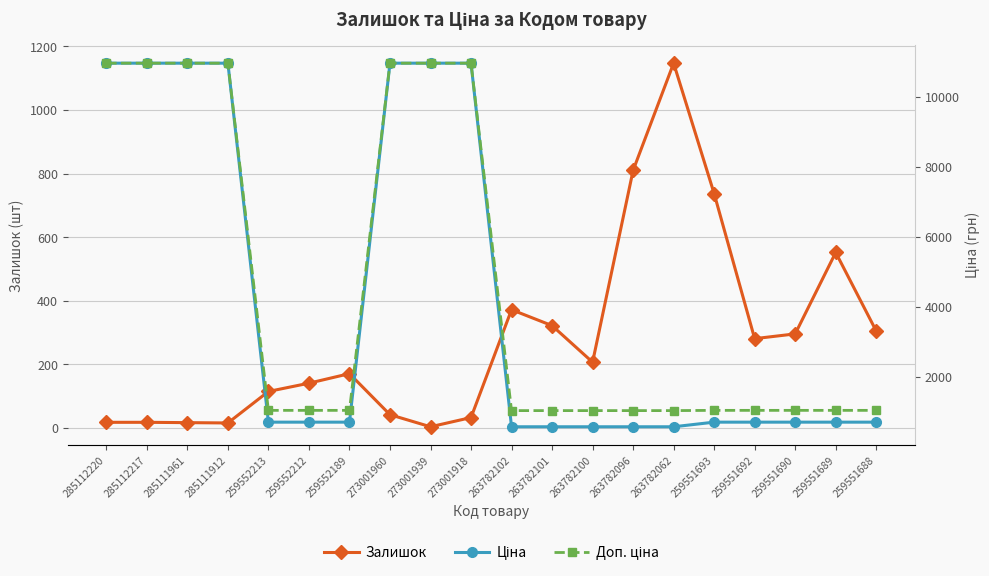

What is the total value across all series at 273001939?

21907.9